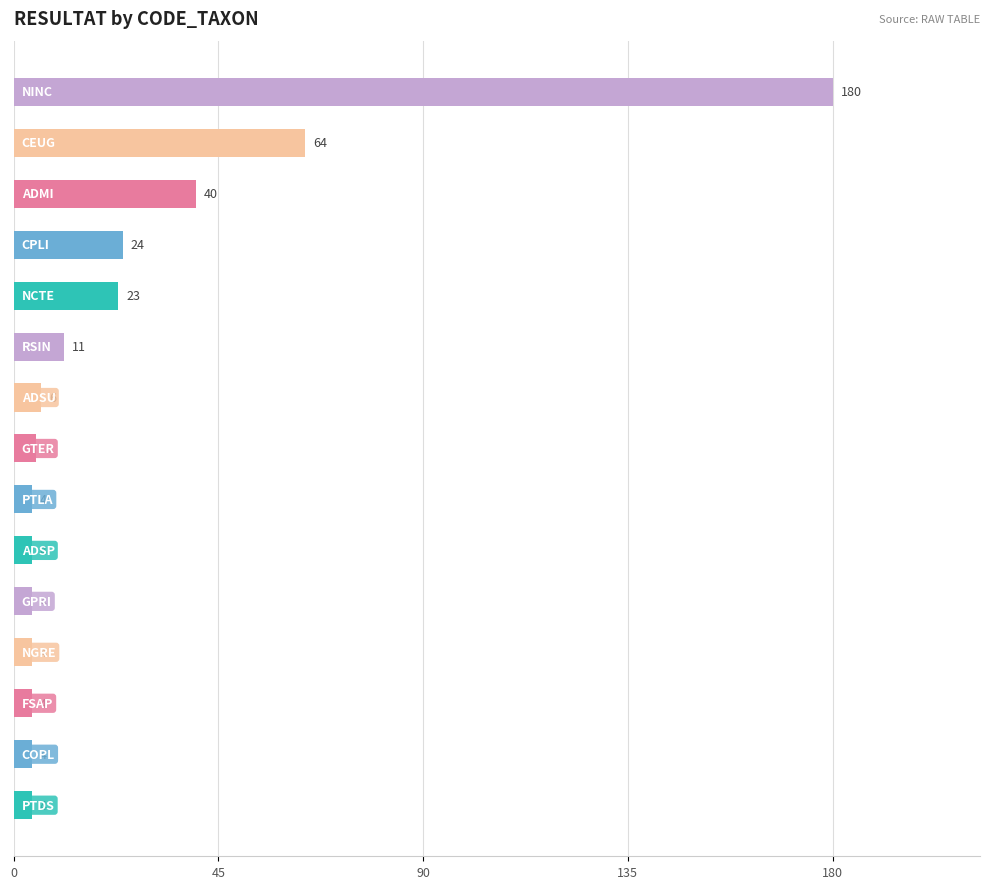

What is the greatest value displayed?

180